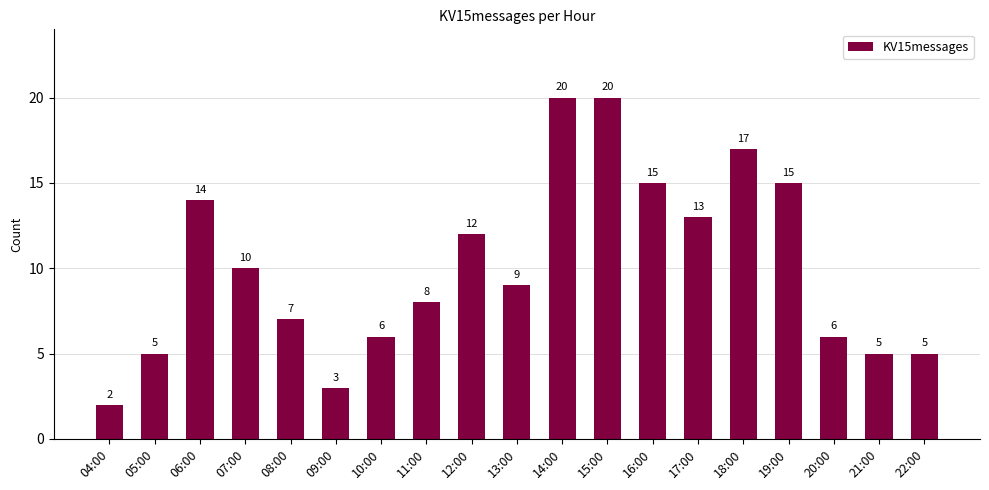

What is the difference between the maximum and minimum values?

18